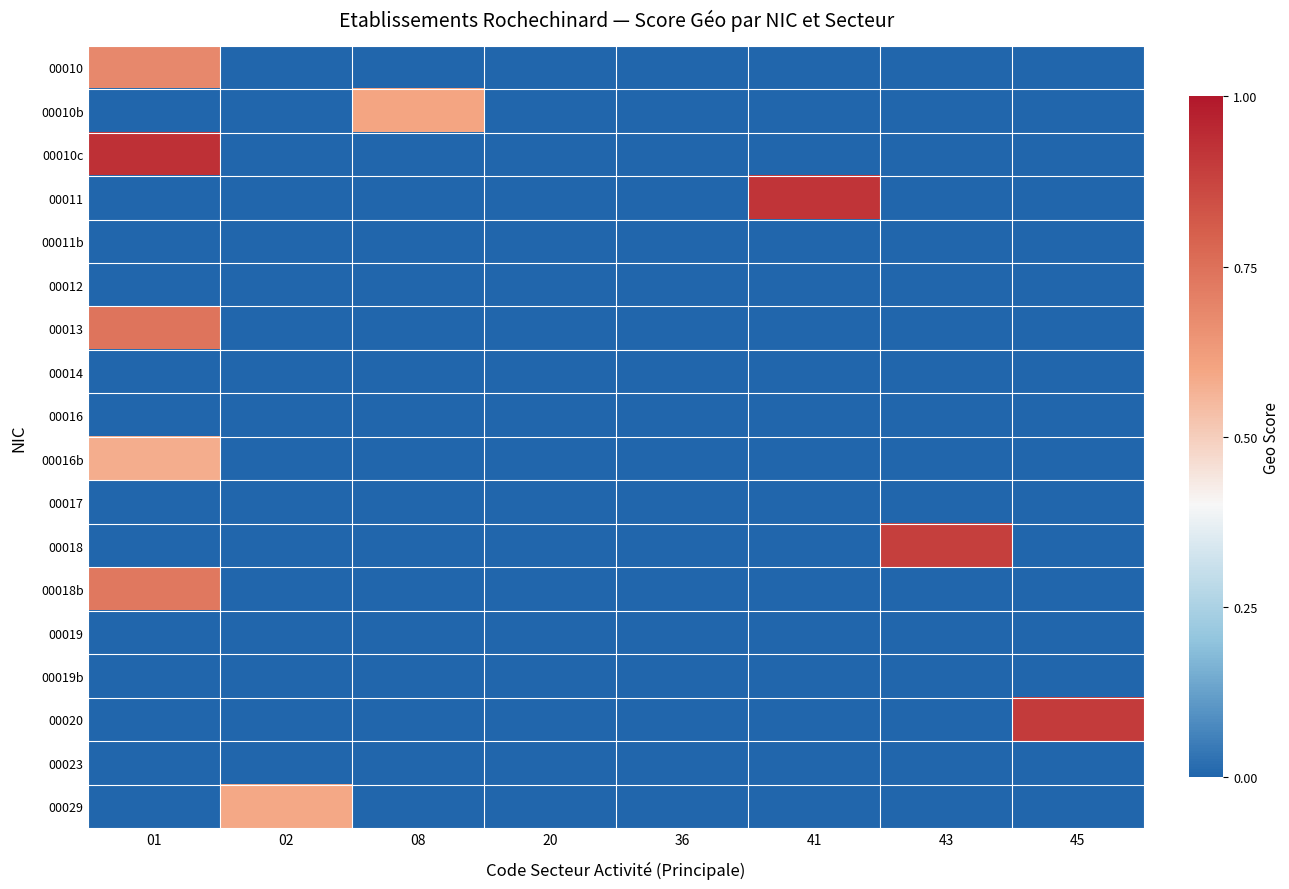

Reading left to right, transcribe all the data shown in this chart.

00010: 01=0.7	02=0.0	08=0.0	20=0.0	36=0.0	41=0.0	43=0.0	45=0.0
00010b: 01=0.0	02=0.0	08=0.6	20=0.0	36=0.0	41=0.0	43=0.0	45=0.0
00010c: 01=0.9	02=0.0	08=0.0	20=0.0	36=0.0	41=0.0	43=0.0	45=0.0
00011: 01=0.0	02=0.0	08=0.0	20=0.0	36=0.0	41=0.9	43=0.0	45=0.0
00011b: 01=0.0	02=0.0	08=0.0	20=0.0	36=0.0	41=0.0	43=0.0	45=0.0
00012: 01=0.0	02=0.0	08=0.0	20=0.0	36=0.0	41=0.0	43=0.0	45=0.0
00013: 01=0.7	02=0.0	08=0.0	20=0.0	36=0.0	41=0.0	43=0.0	45=0.0
00014: 01=0.0	02=0.0	08=0.0	20=0.0	36=0.0	41=0.0	43=0.0	45=0.0
00016: 01=0.0	02=0.0	08=0.0	20=0.0	36=0.0	41=0.0	43=0.0	45=0.0
00016b: 01=0.6	02=0.0	08=0.0	20=0.0	36=0.0	41=0.0	43=0.0	45=0.0
00017: 01=0.0	02=0.0	08=0.0	20=0.0	36=0.0	41=0.0	43=0.0	45=0.0
00018: 01=0.0	02=0.0	08=0.0	20=0.0	36=0.0	41=0.0	43=0.9	45=0.0
00018b: 01=0.7	02=0.0	08=0.0	20=0.0	36=0.0	41=0.0	43=0.0	45=0.0
00019: 01=0.0	02=0.0	08=0.0	20=0.0	36=0.0	41=0.0	43=0.0	45=0.0
00019b: 01=0.0	02=0.0	08=0.0	20=0.0	36=0.0	41=0.0	43=0.0	45=0.0
00020: 01=0.0	02=0.0	08=0.0	20=0.0	36=0.0	41=0.0	43=0.0	45=0.9
00023: 01=0.0	02=0.0	08=0.0	20=0.0	36=0.0	41=0.0	43=0.0	45=0.0
00029: 01=0.0	02=0.6	08=0.0	20=0.0	36=0.0	41=0.0	43=0.0	45=0.0